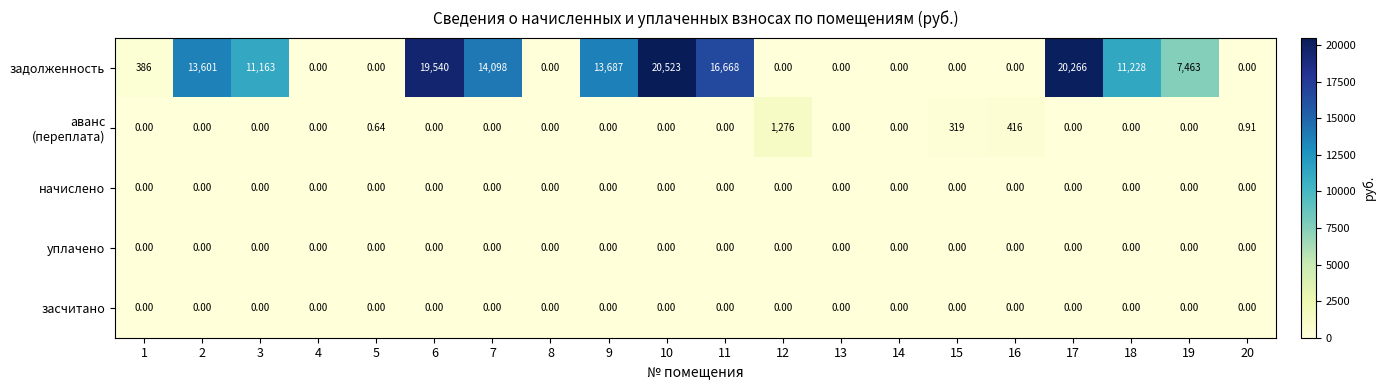

Which series changed the most between 11 and 18?

задолженность